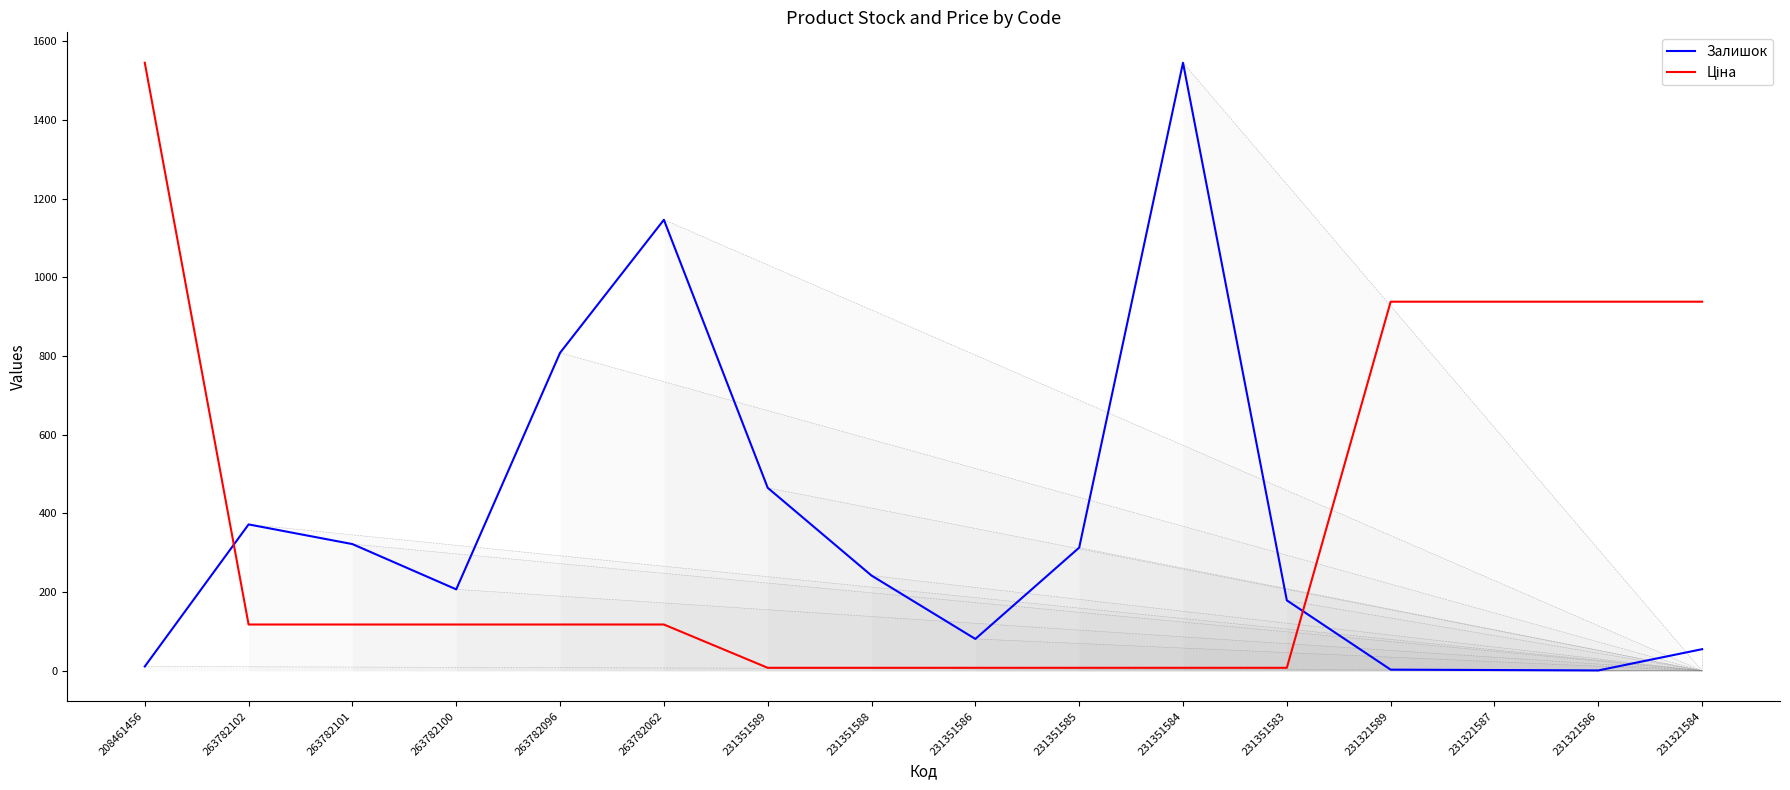

How many values in the Ціна series are below 117?

6